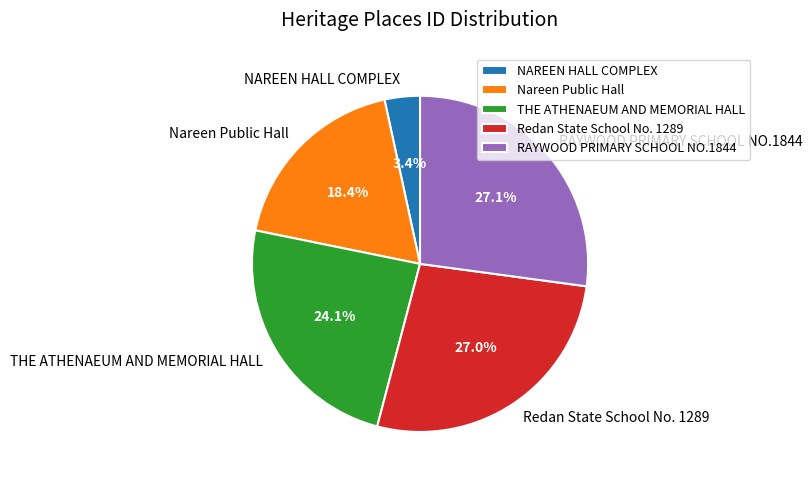

What percentage is NOT represented by Nareen Public Hall?

81.6%